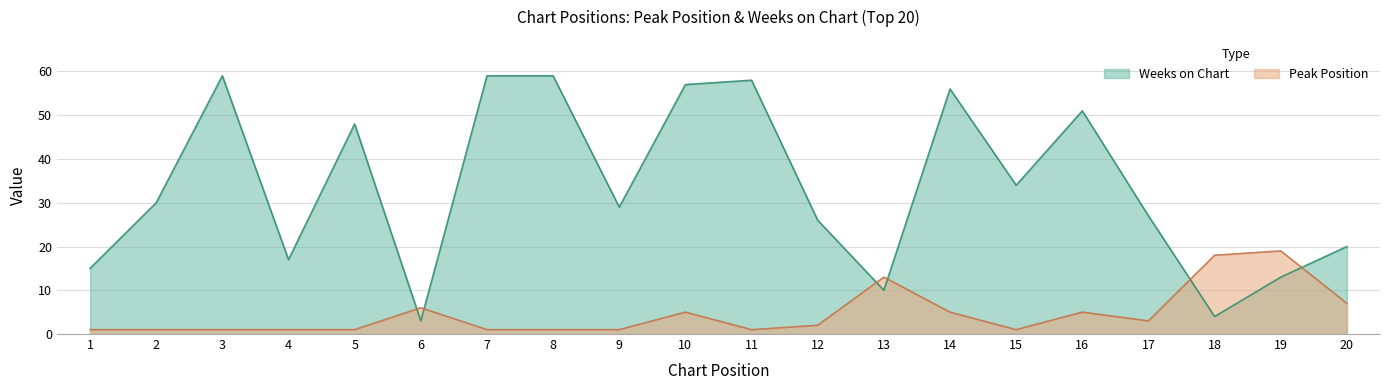

What is the total value across all series at 20?

27